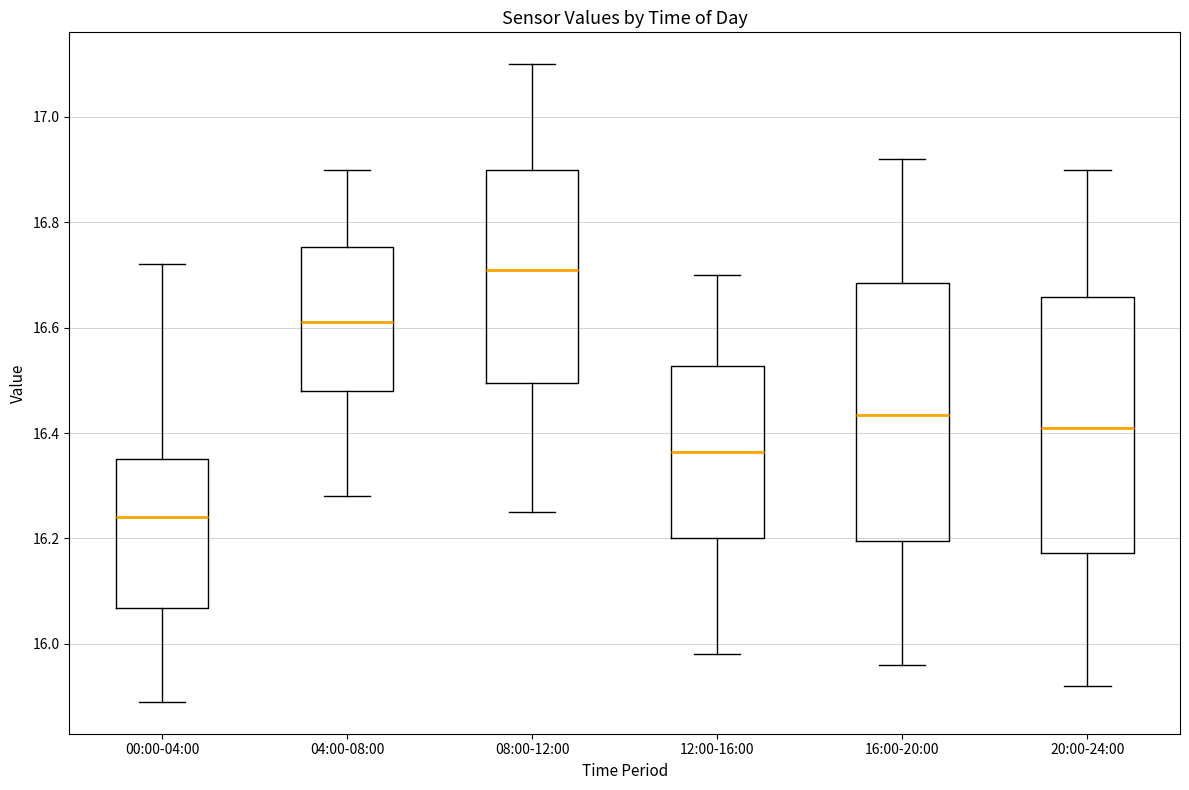

Where is the upper edge of the box for 00:00-04:00 on the y-axis? The values are not printed on the chart, so give them approximately, as read against the axis.

16.36